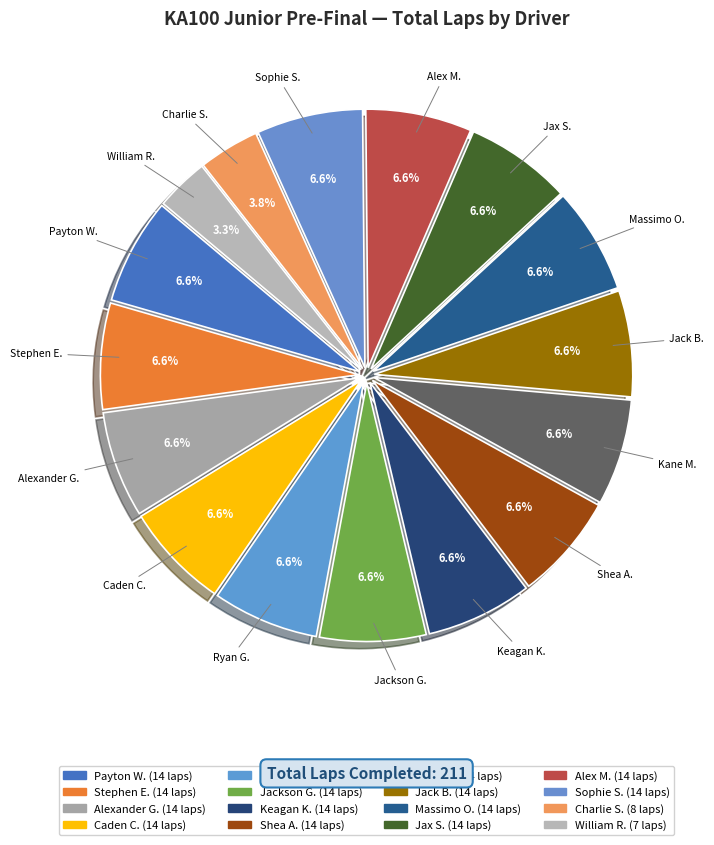

Which slice is the largest?

Payton Westcott